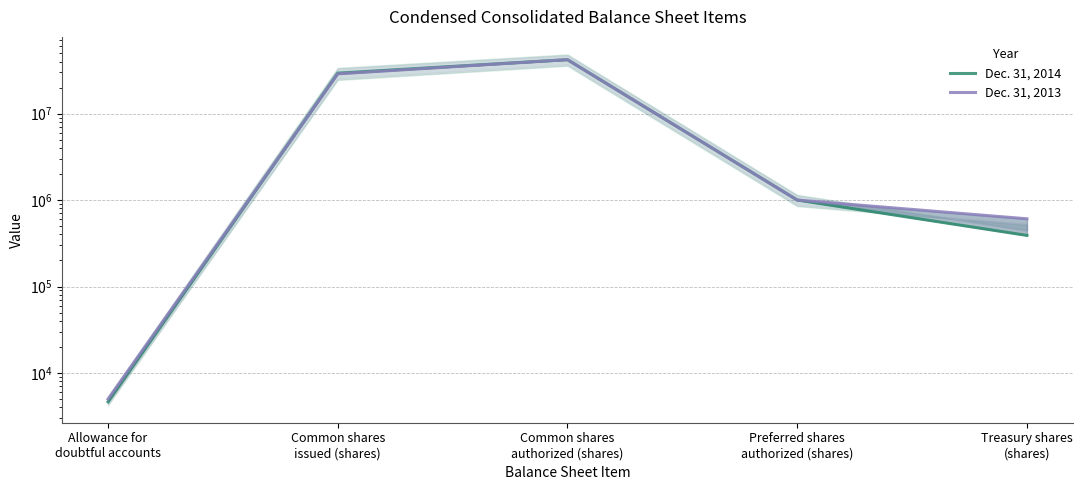

What is the difference between the second highest and minimum values in the Dec. 31, 2014 series?

29348356